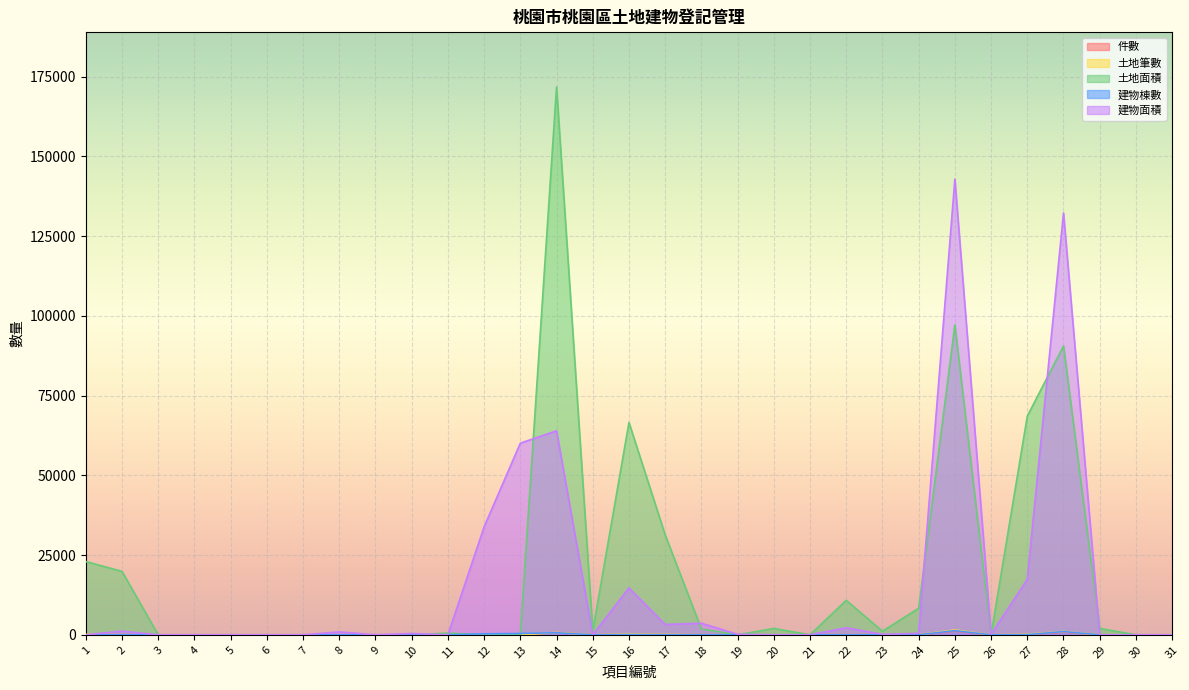

Is the value of 建物棟數 at 30 greater than the value of 土地面積 at 7?

No